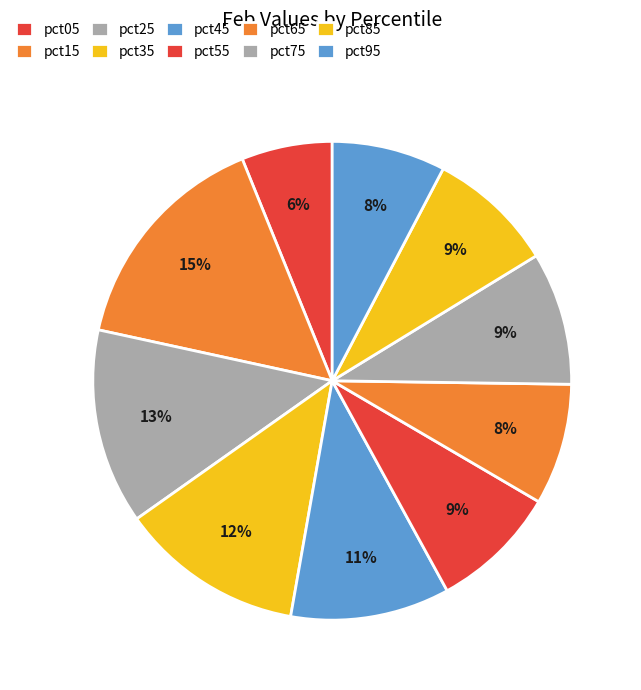

Does pct85 represent more than half of the total?

No